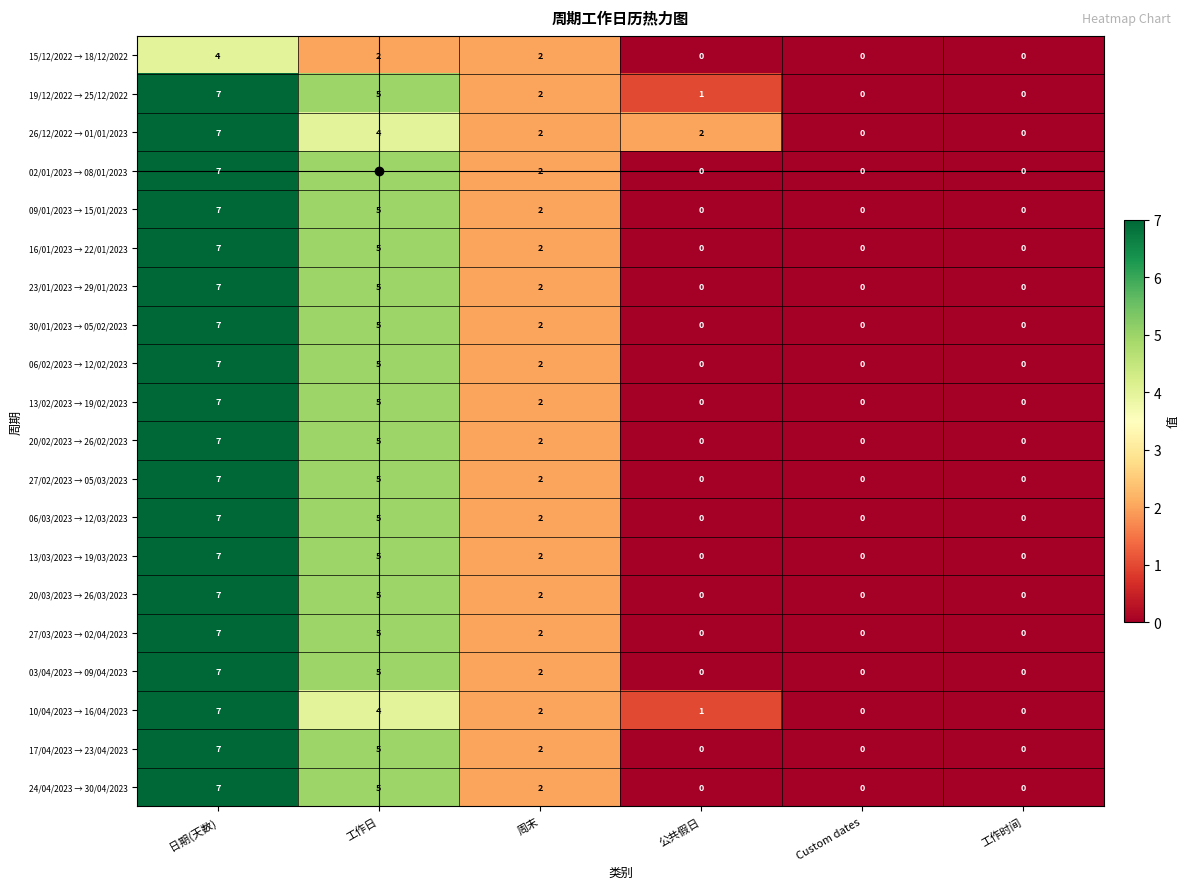

What is the difference between the highest and lowest values at 工作日?

3